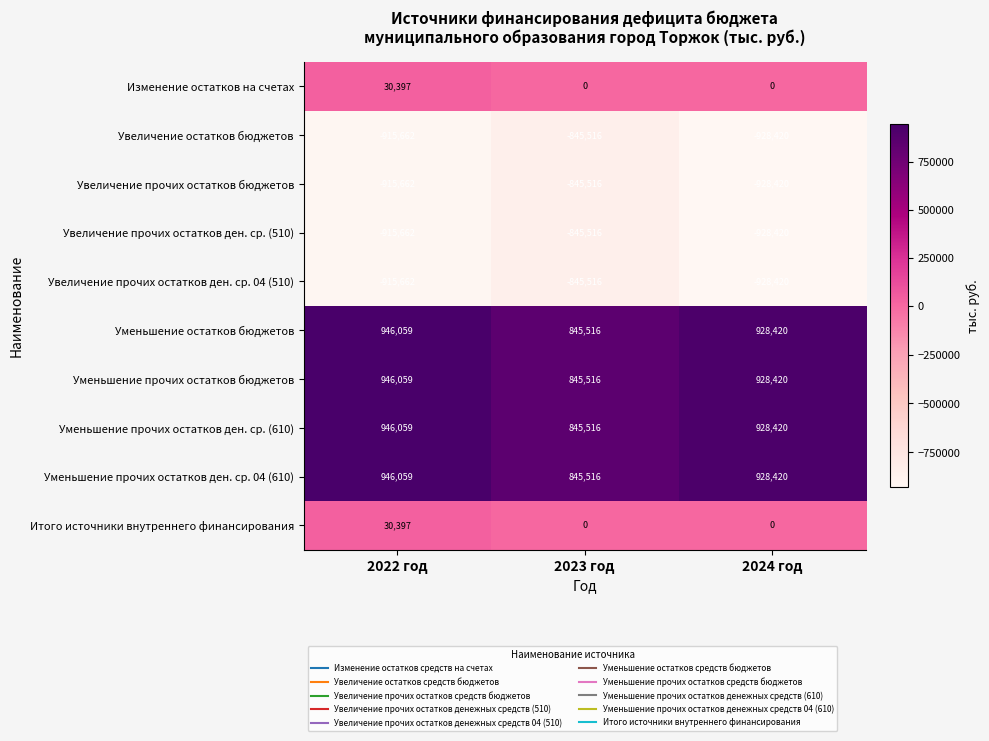

What value does the Уменьшение прочих остатков ден. ср. 04 (610) series have at 2024 год?

928420